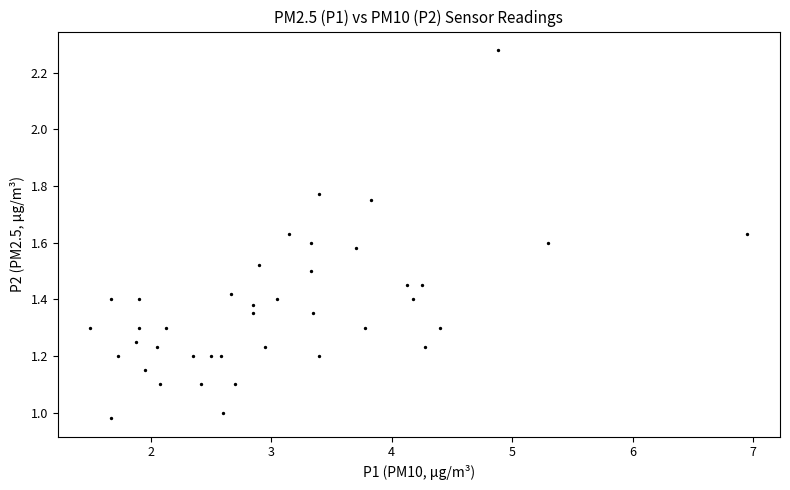

What is the range of X values (max minus min)?

5.5